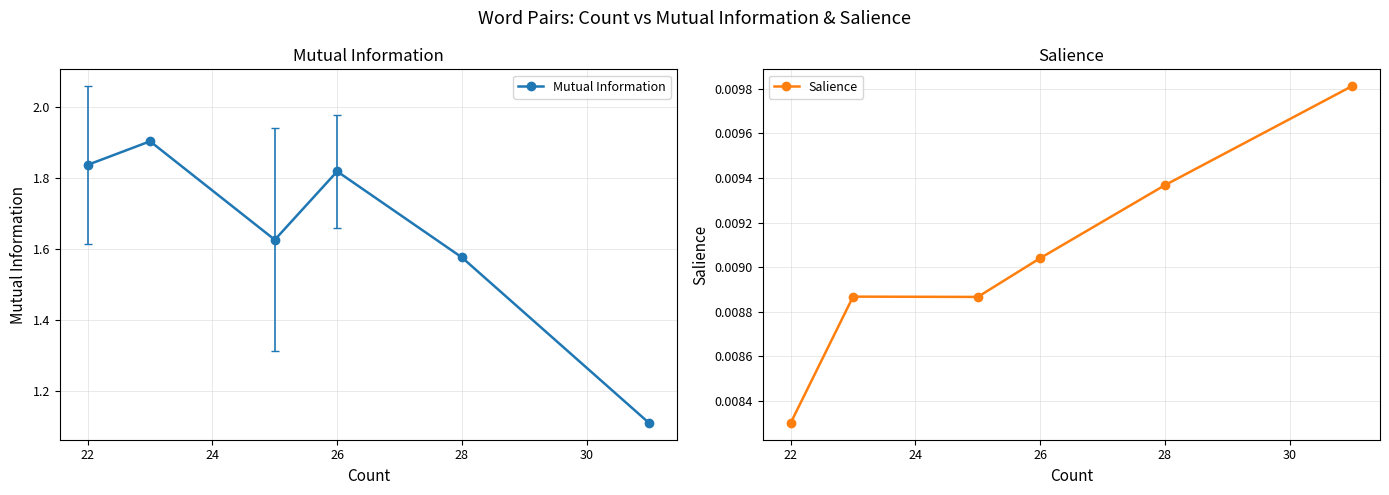

True or false: Mutual Information and Salience cross at least once.

False